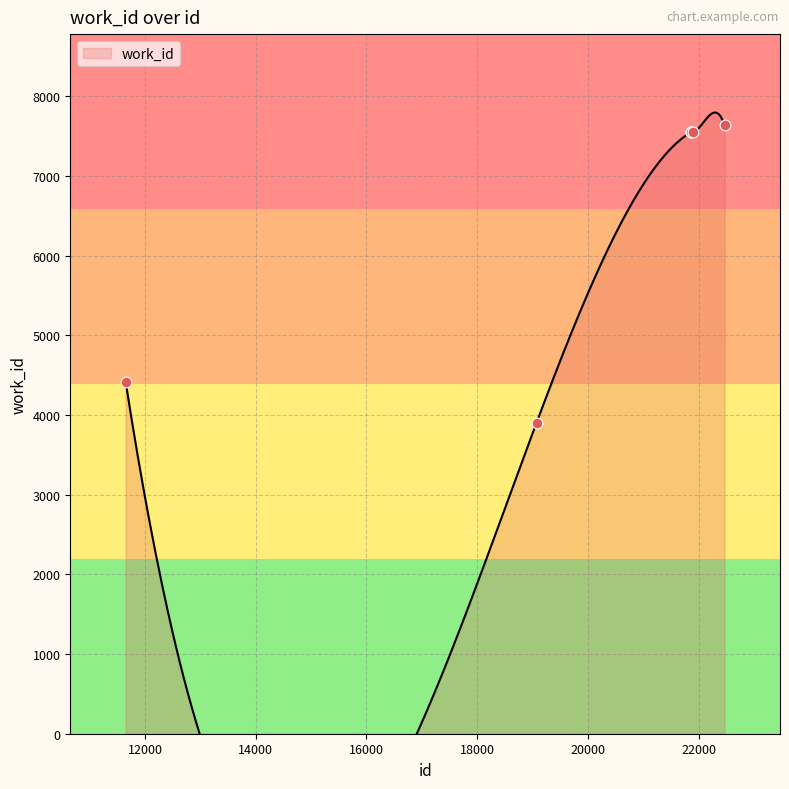

Between 21867 and 21860, which is larger?

21867